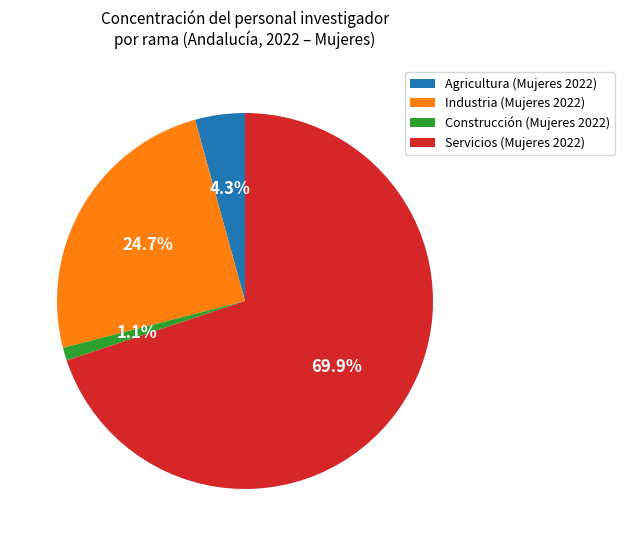

How many segments does this pie chart have?

4